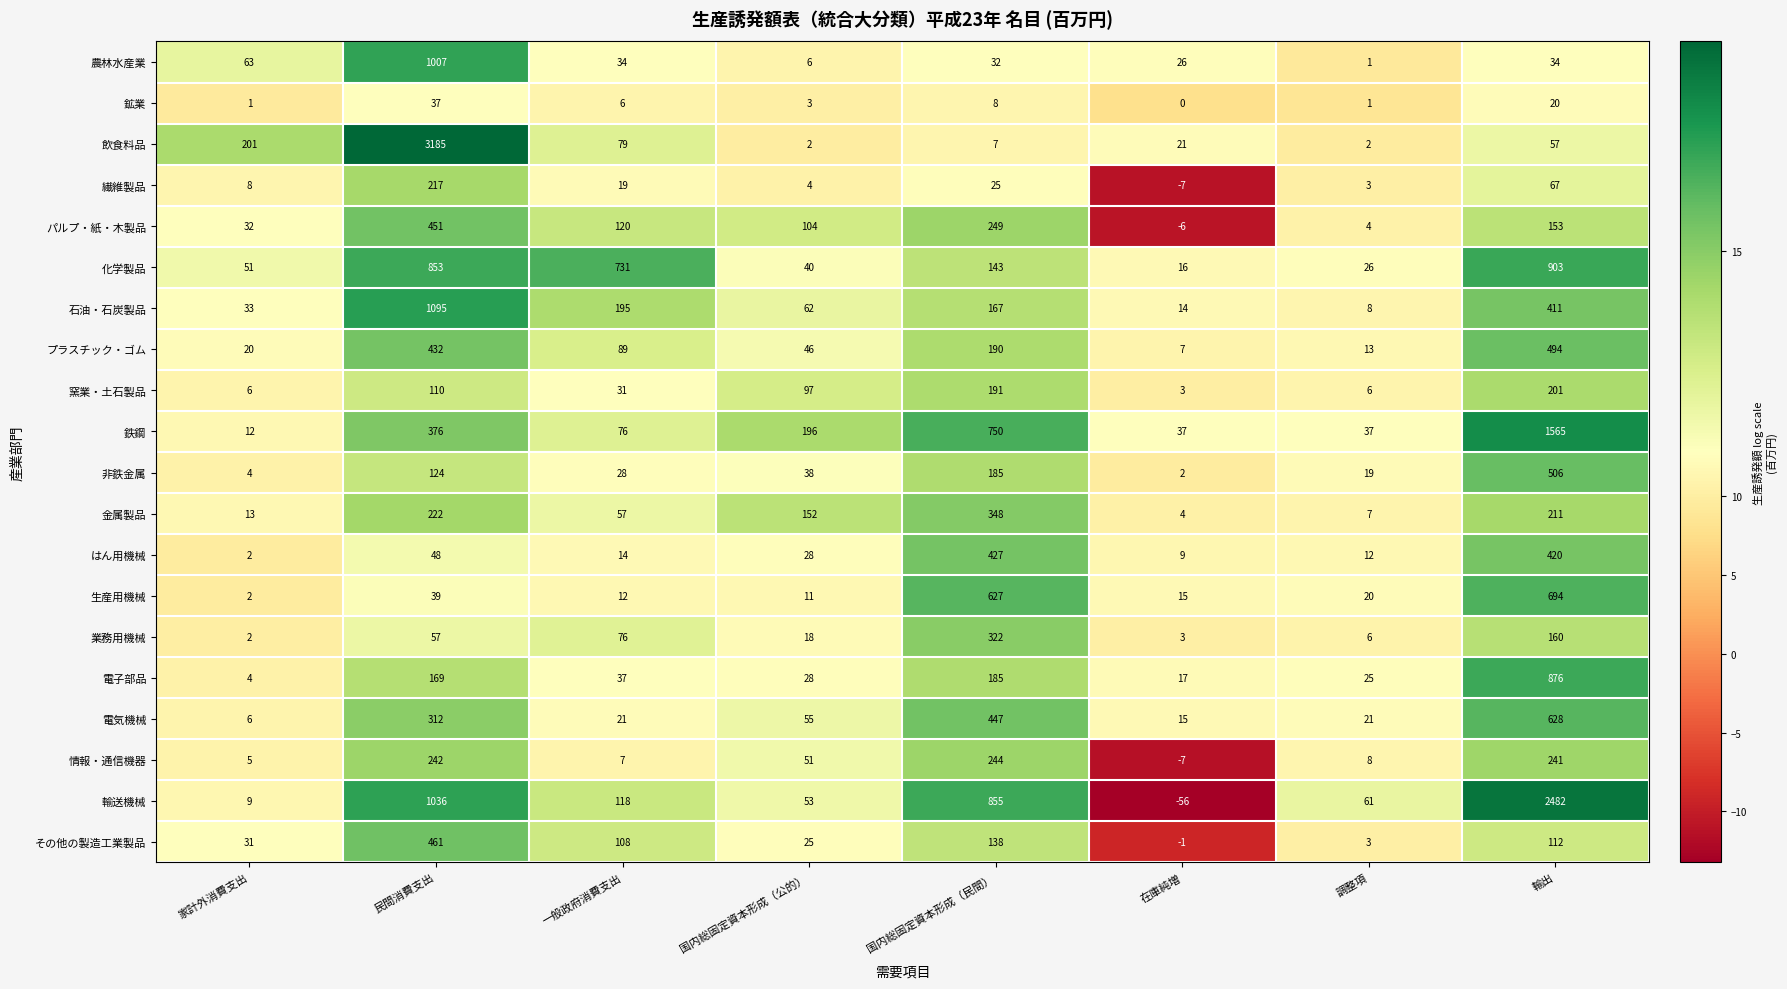

Which series changed the most between 民間消費支出 and 調整項?

飲食料品